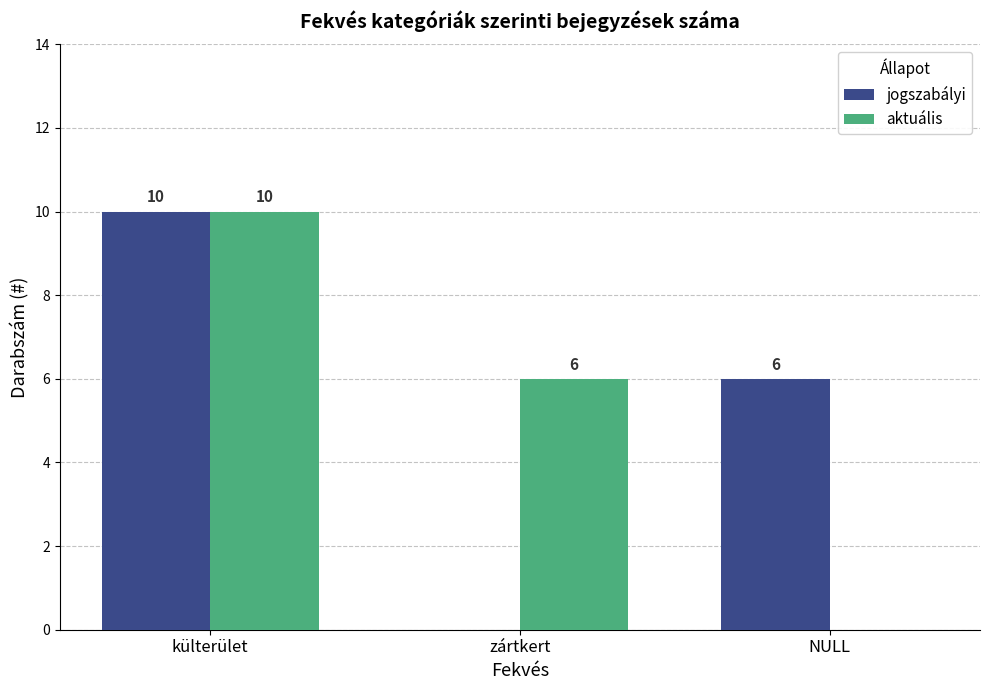

The aktuális series shows 0 at NULL. True or false?

True